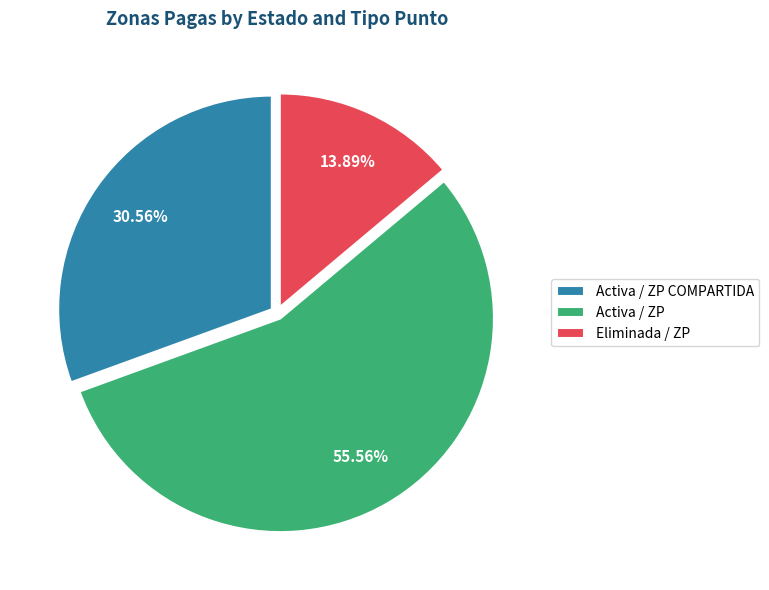

Combined, do Activa / ZP and Activa / ZP COMPARTIDA account for over 50%?

Yes